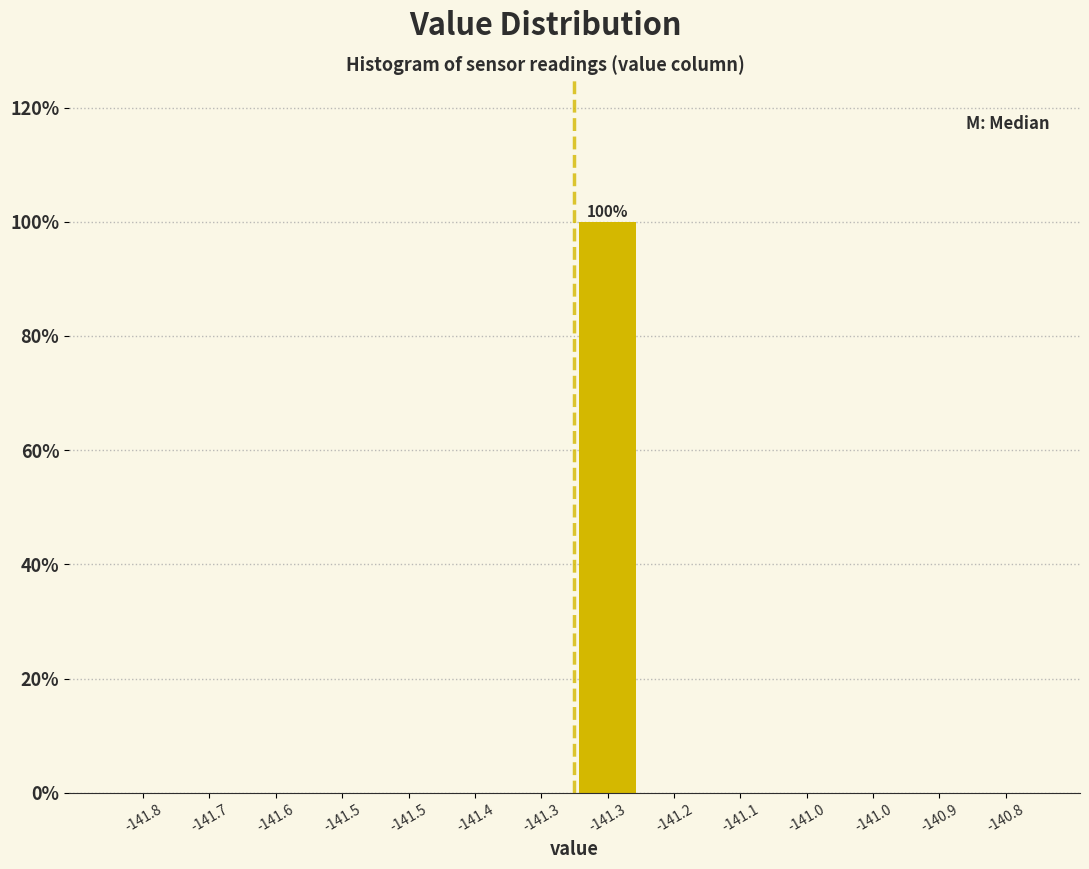

How many categories are shown in the chart?

14